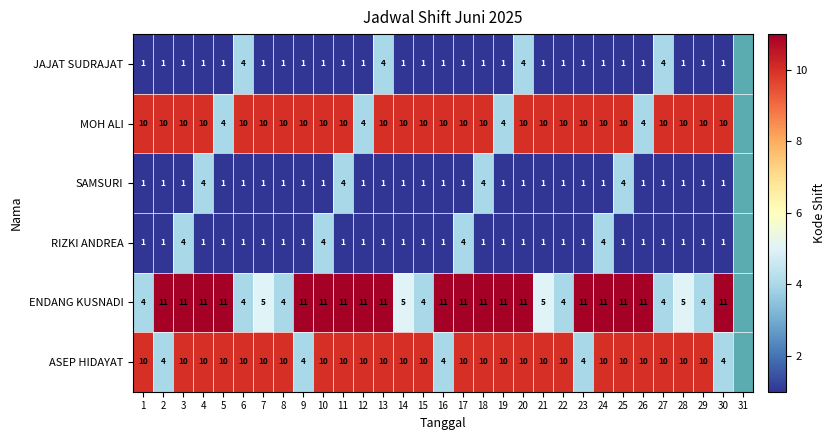

What is the total value across all series at 28?

28